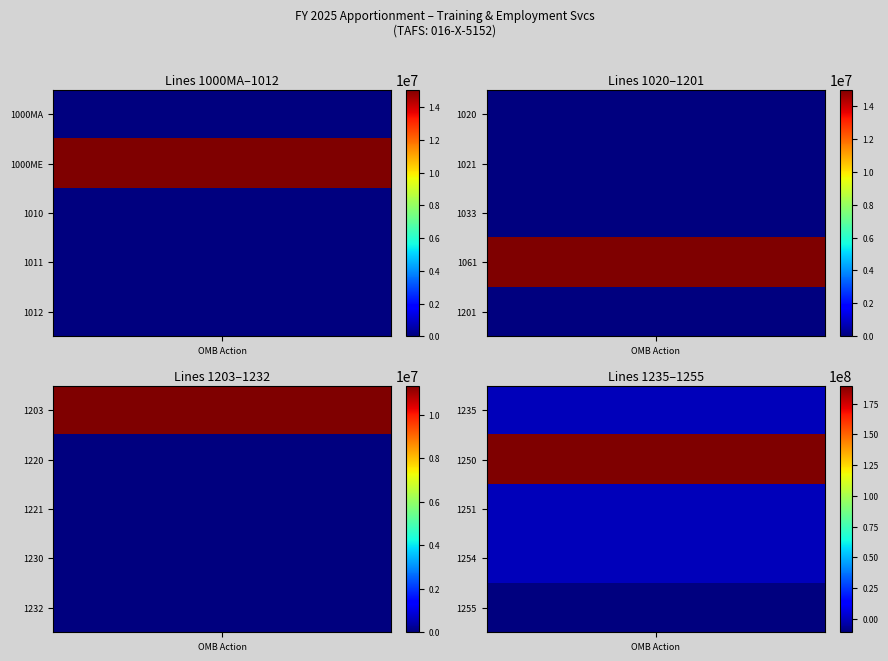

Reading left to right, transcribe all the data shown in this chart.

0	15088000	0	0	0	0	0	0	15000000	0	11349165	0	0	0	0	0	189712491	0	0	-10813612	0	0	0	0	0